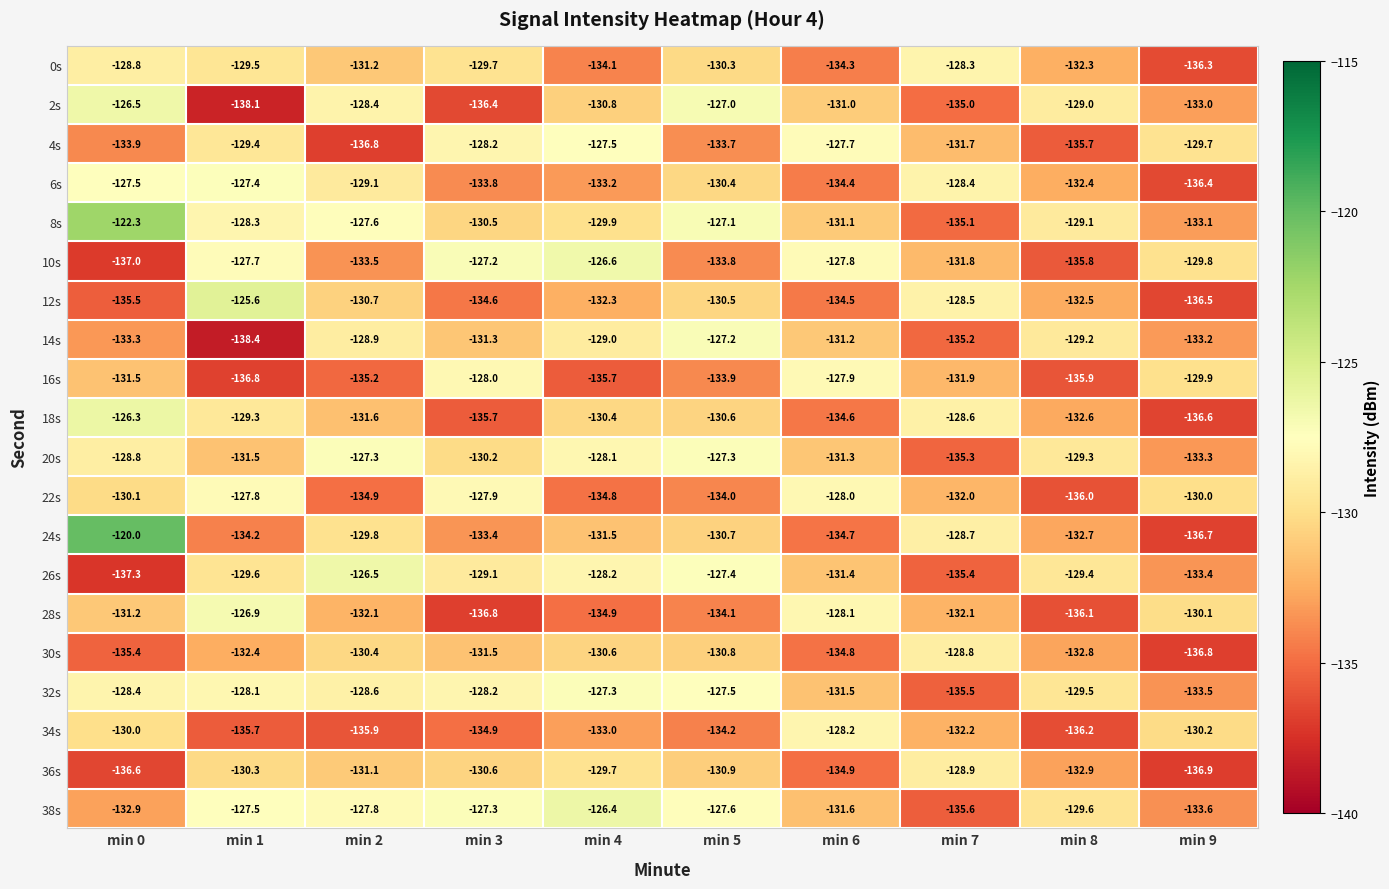

What is the spread (max minus min) of values at min 1?

12.8